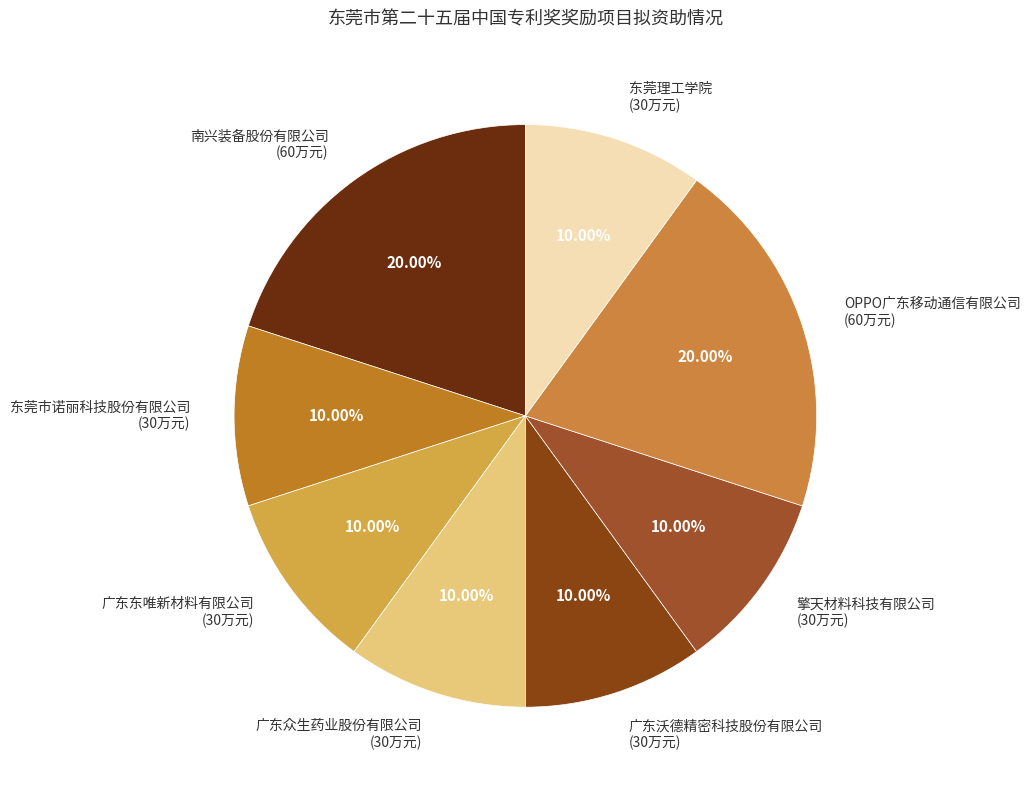

Combined, do 擎天材料科技有限公司 and 广东沃德精密科技股份有限公司 account for over 50%?

No